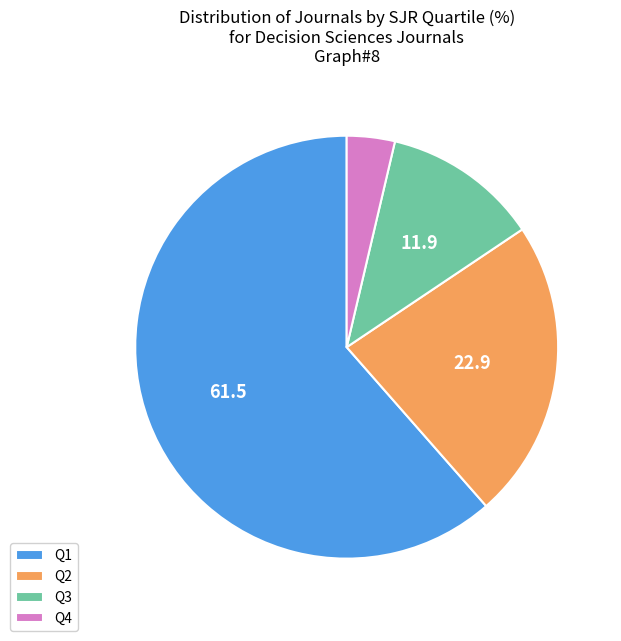

True or false: Q4 accounts for 9% of the total.

False